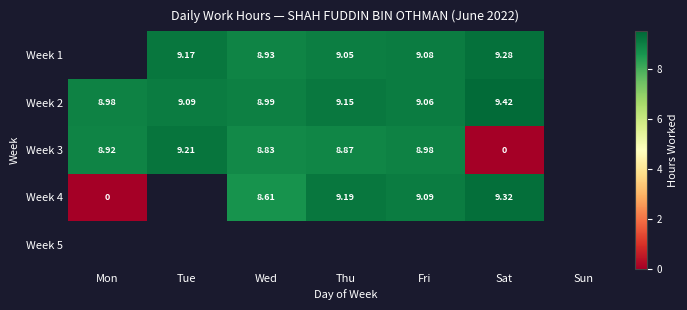

Which has a higher value, Sun or Fri?

Fri